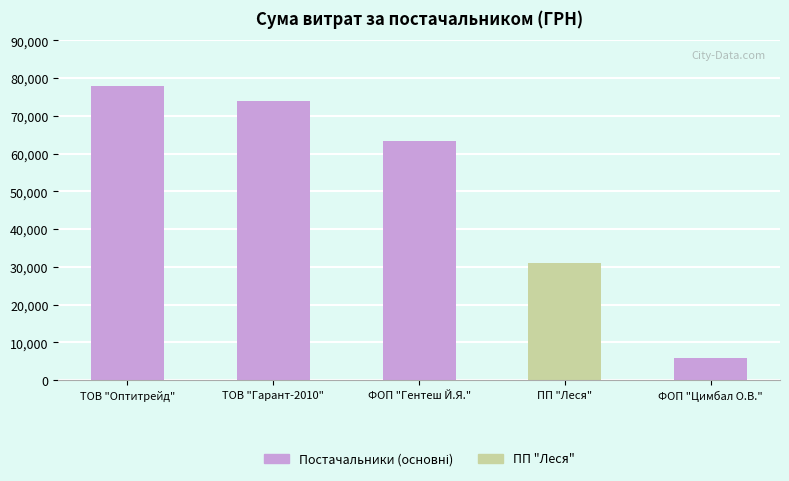

How many values are below 63239?

2